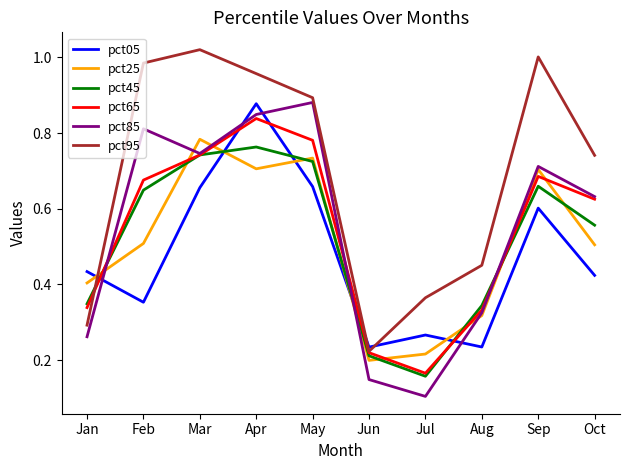

How many series are shown in this chart?

6